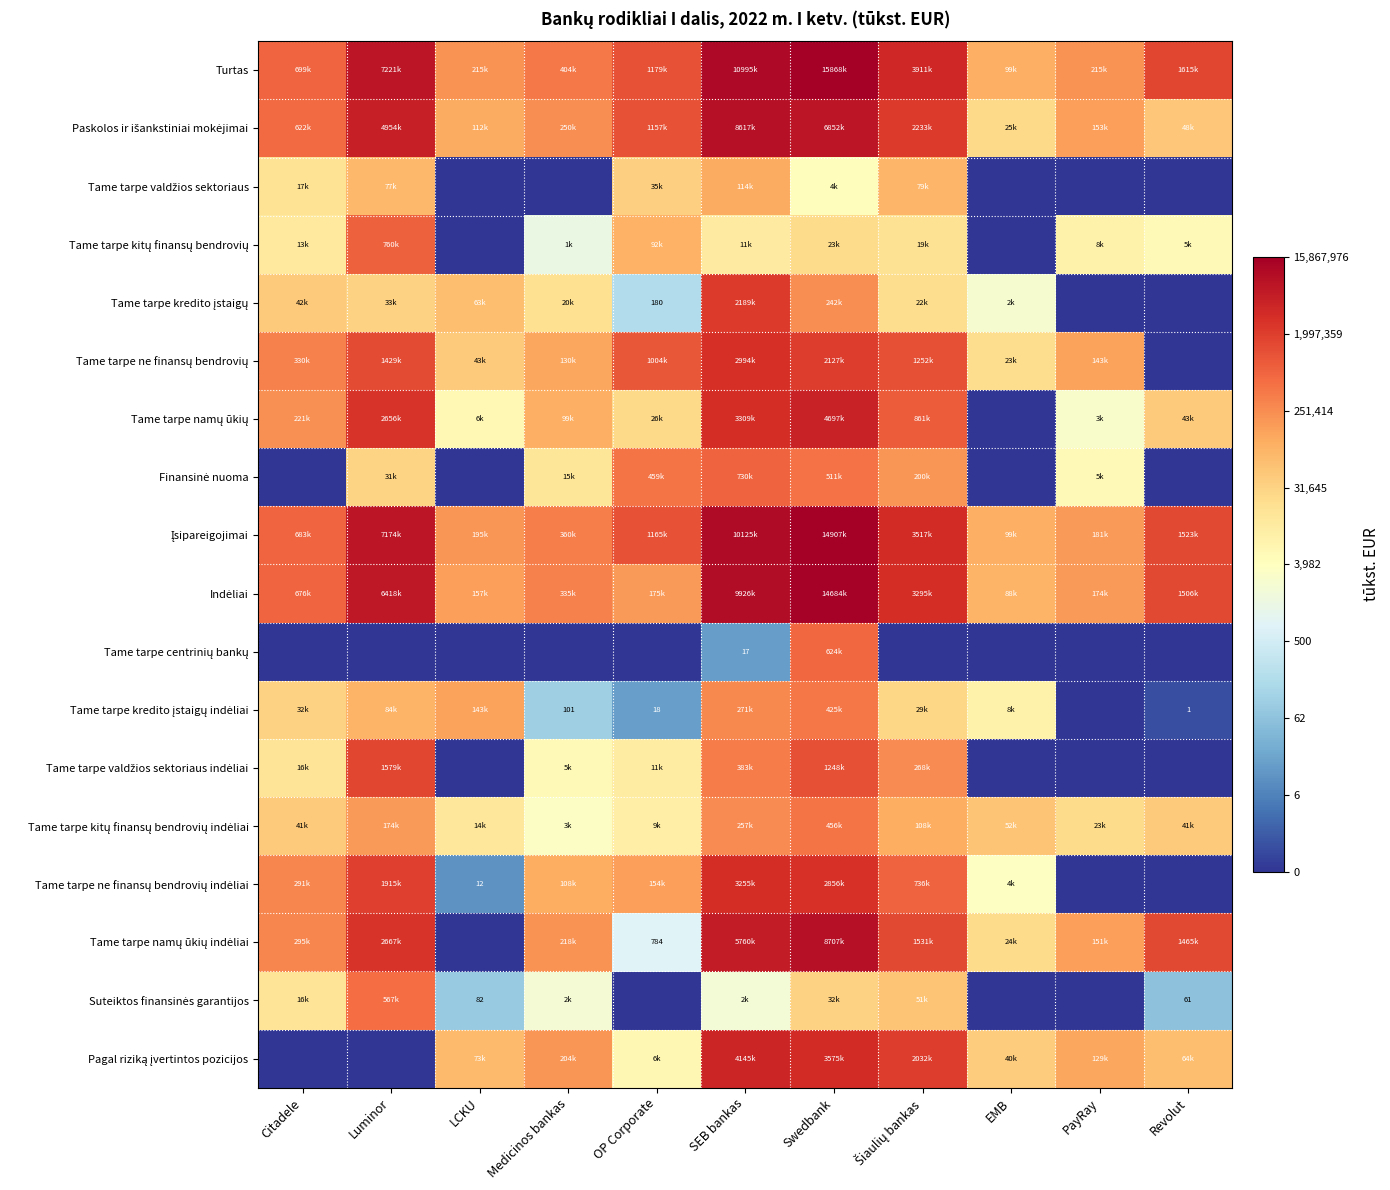

At OP Corporate, list the series in order from smallest to largest.

Tame tarpe centrinių bankų, Suteiktos finansinės garantijos, Tame tarpe kredito įstaigų indėliai, Tame tarpe kredito įstaigų, Tame tarpe namų ūkių indėliai, Pagal riziką įvertintos pozicijos, Tame tarpe kitų finansų bendrovių indėliai, Tame tarpe valdžios sektoriaus indėliai, Tame tarpe namų ūkių, Tame tarpe valdžios sektoriaus, Tame tarpe kitų finansų bendrovių, Tame tarpe ne finansų bendrovių indėliai, Indėliai, Finansinė nuoma, Tame tarpe ne finansų bendrovių, Paskolos ir išankstiniai mokėjimai, Įsipareigojimai, Turtas